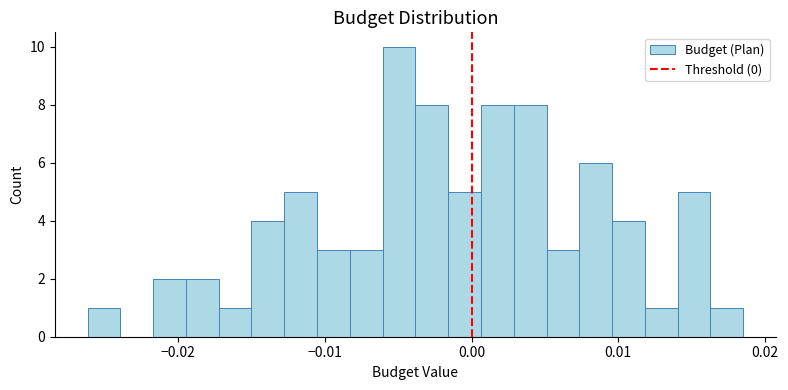

Read against the x-axis, roughly where is the centre of the tallest bar?

-0.005